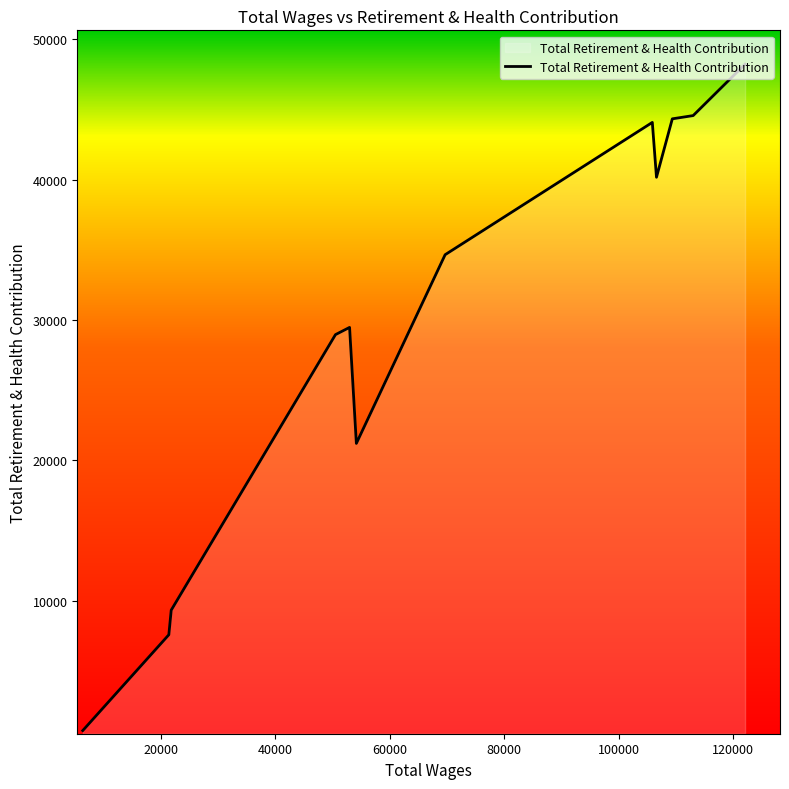

What is the maximum value shown in the chart?

48219